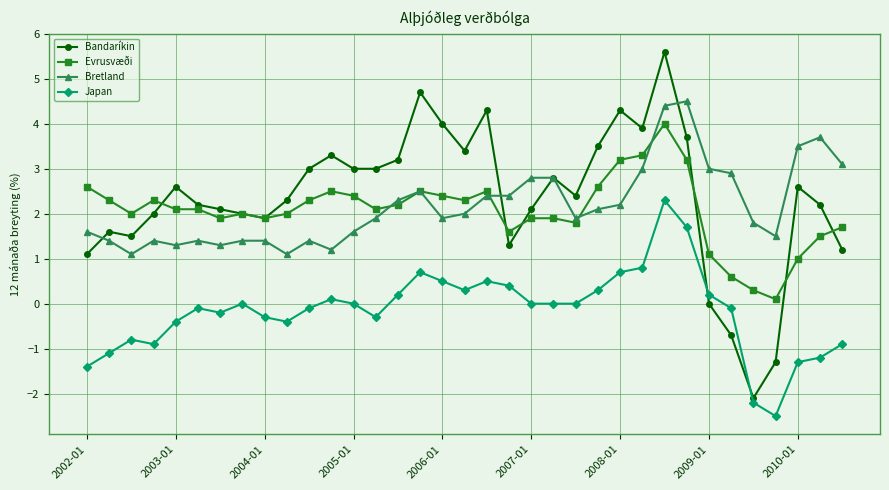

Which series has the largest total across all categories?

Bandaríkin